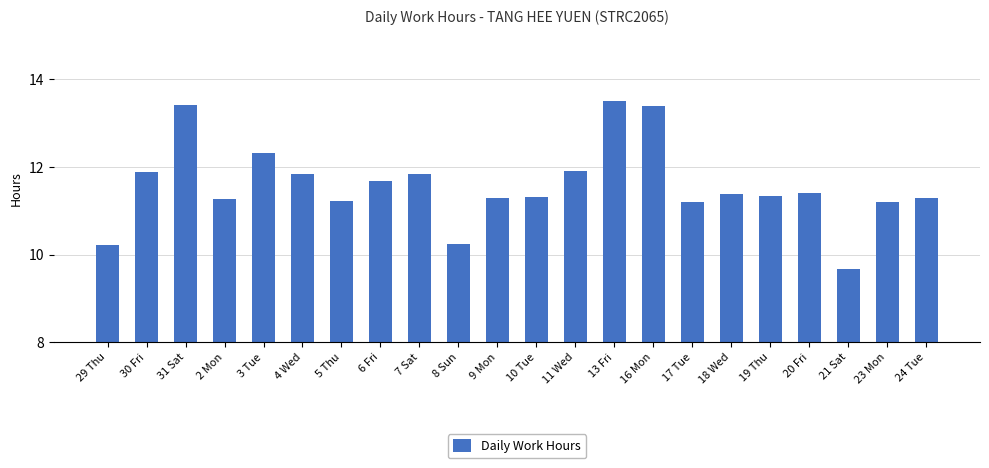

Reading right to left, list all the values displayed in this chart.

24 Tue=11.3	23 Mon=11.2	21 Sat=9.7	20 Fri=11.4	19 Thu=11.3	18 Wed=11.4	17 Tue=11.2	16 Mon=13.4	13 Fri=13.5	11 Wed=11.9	10 Tue=11.3	9 Mon=11.3	8 Sun=10.2	7 Sat=11.8	6 Fri=11.7	5 Thu=11.2	4 Wed=11.8	3 Tue=12.3	2 Mon=11.3	31 Sat=13.4	30 Fri=11.9	29 Thu=10.2